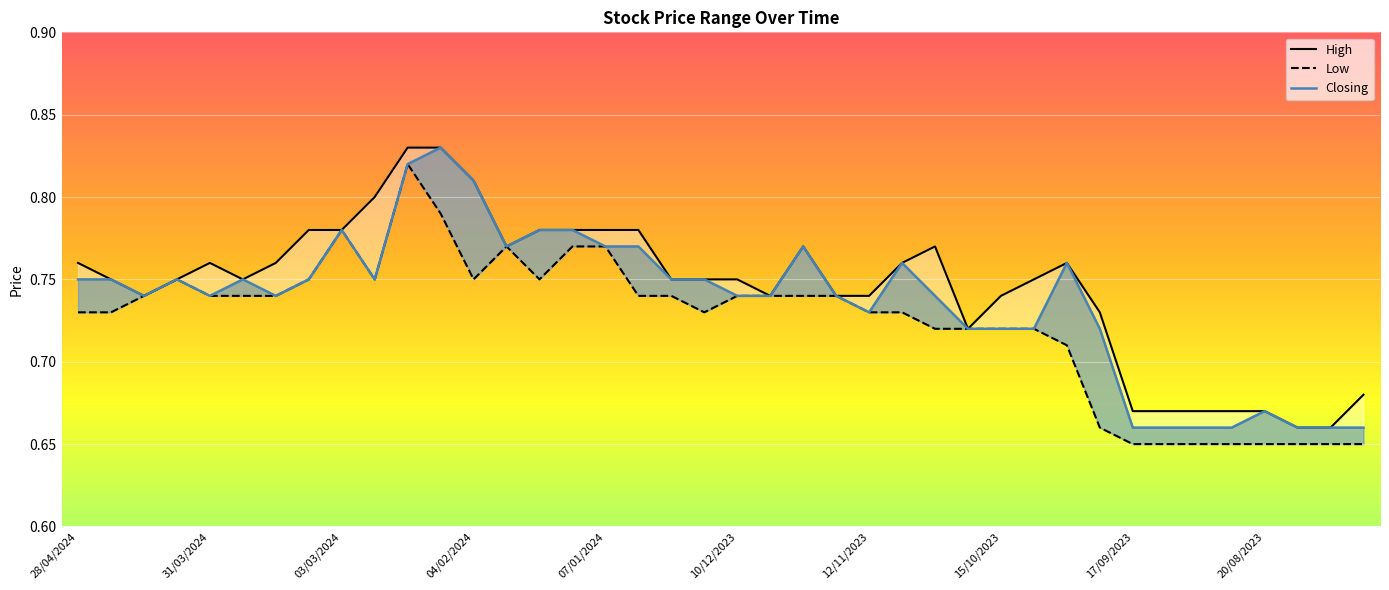

Read the High value at 31/12/2023.

0.8